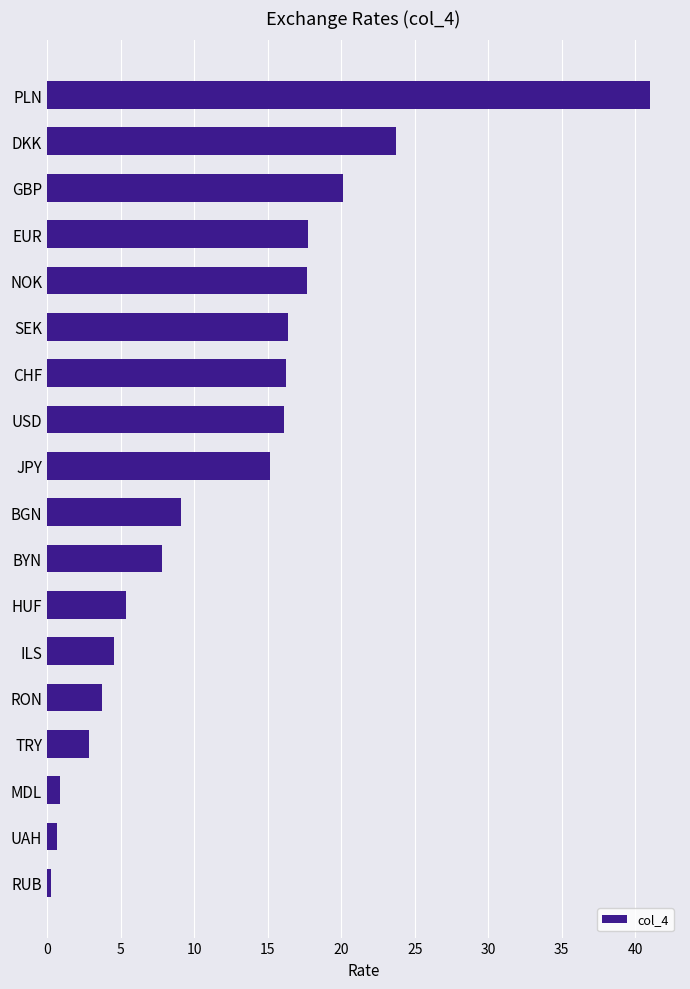

What is the difference between the maximum and minimum values?

40.7